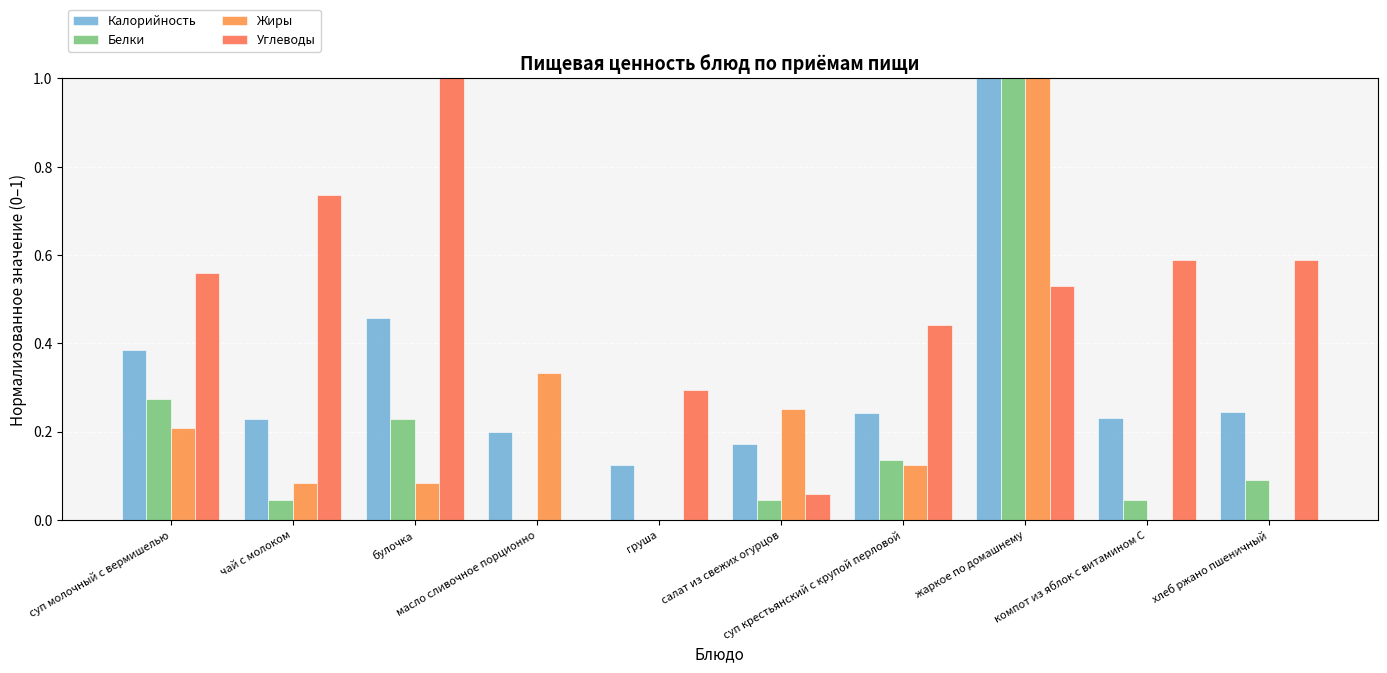

Where is Белки nearest to the value 0?

масло сливочное порционно